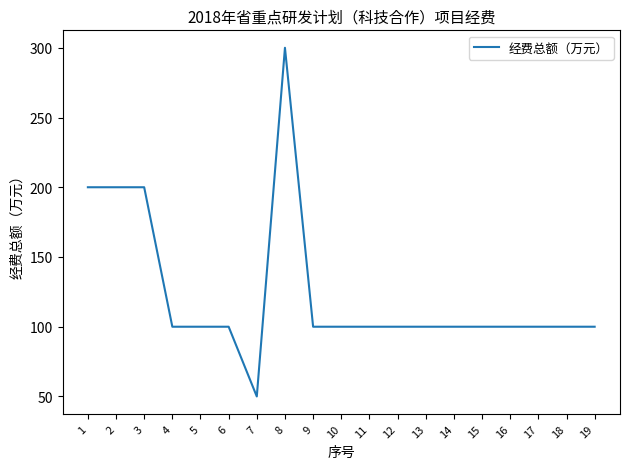

What is the smallest value displayed?

50